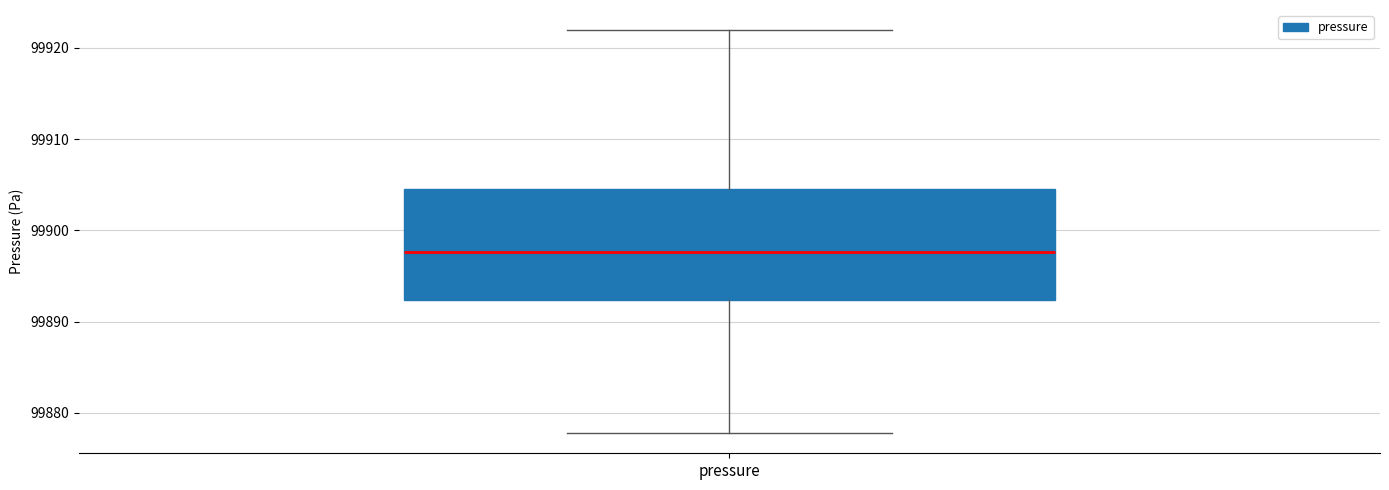

Where is the upper edge of the box for pressure on the y-axis? The values are not printed on the chart, so give them approximately, as read against the axis.

99905